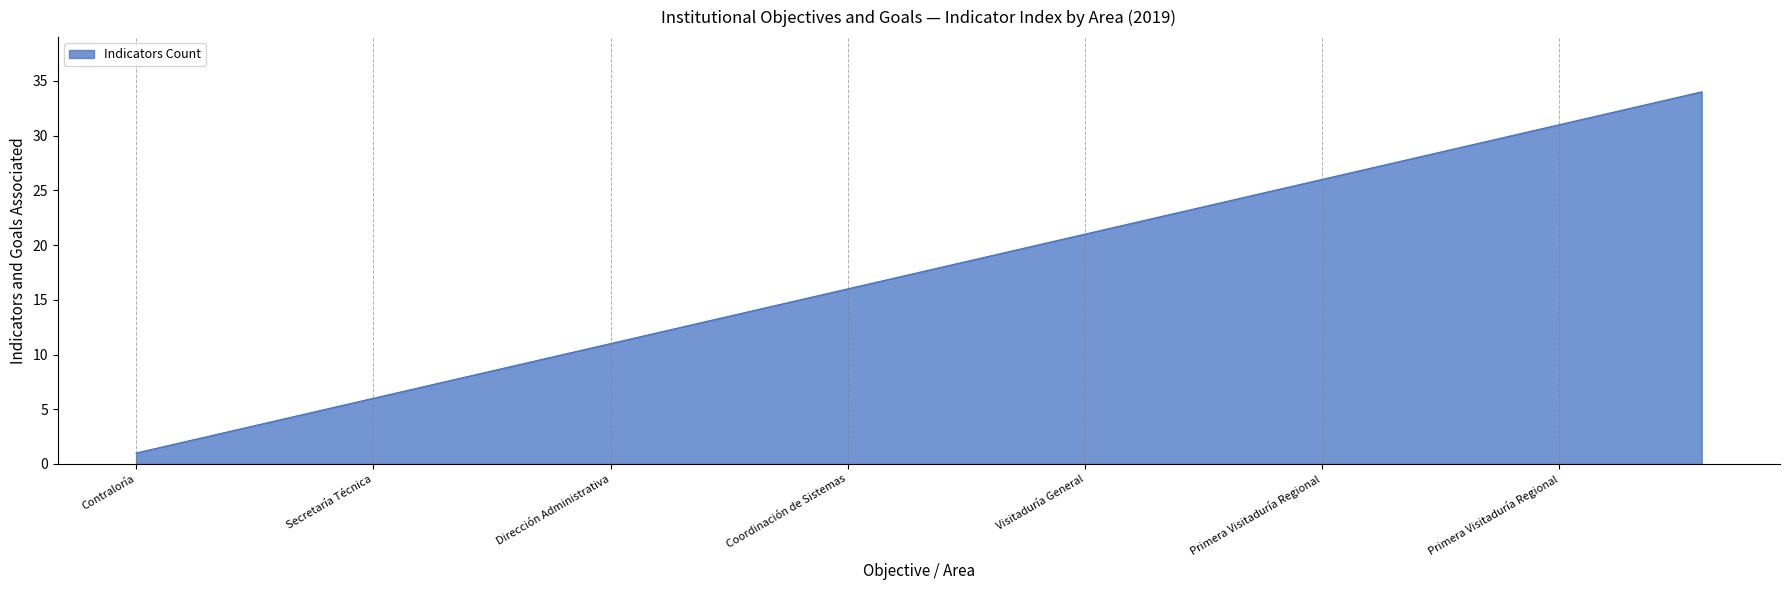

What is the sum of all values?

595